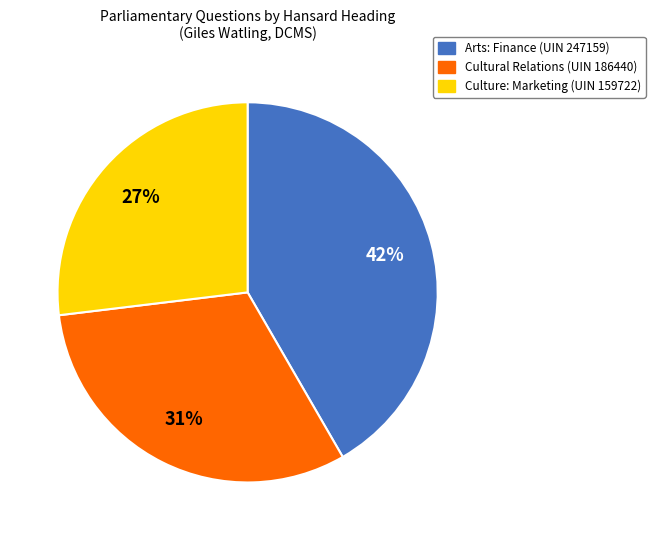

True or false: Arts: Finance (UIN 247159) accounts for 56% of the total.

False